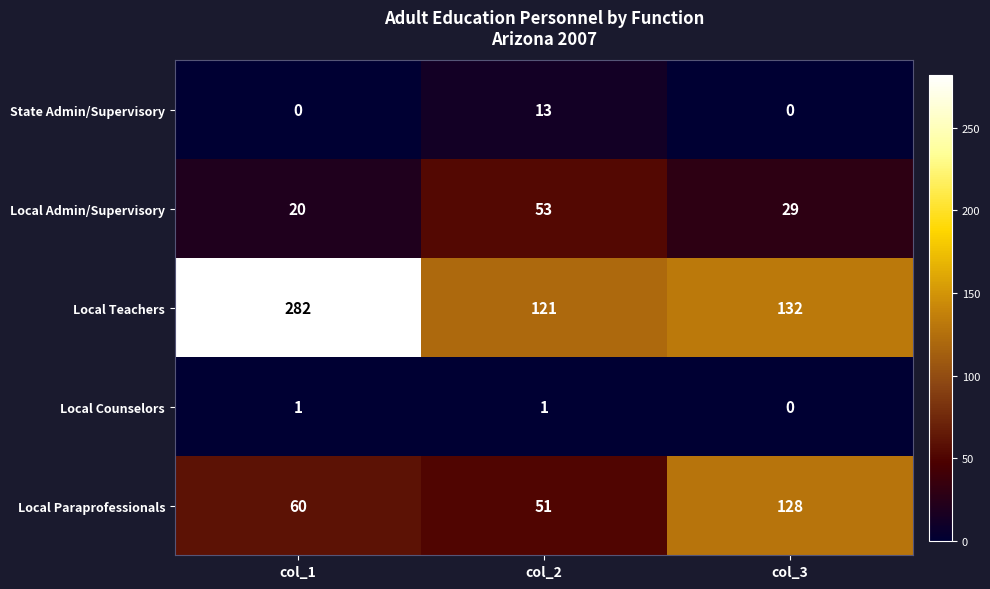

Between col_1 and col_3, which series saw the biggest shift?

Local Teachers